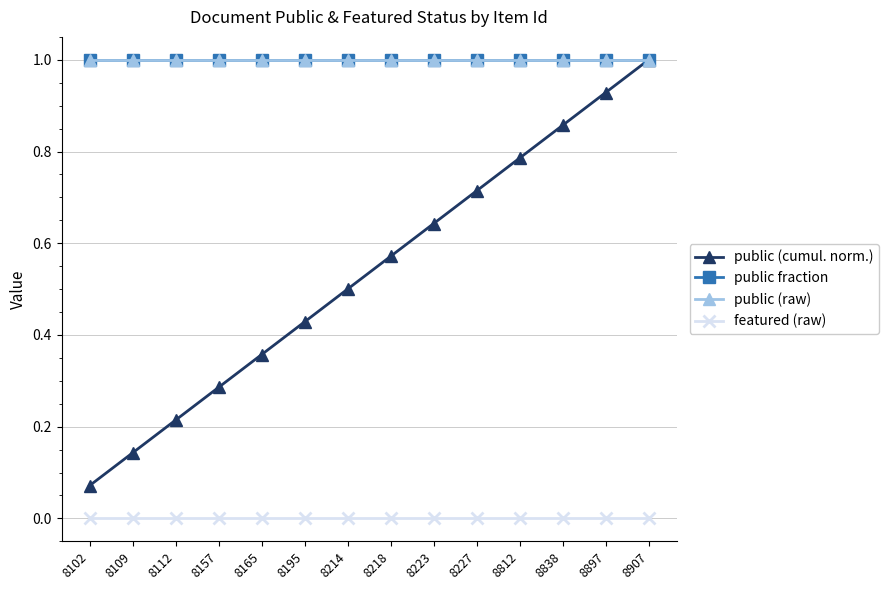

True or false: public fraction has a value of 0.4 at 8112.

False